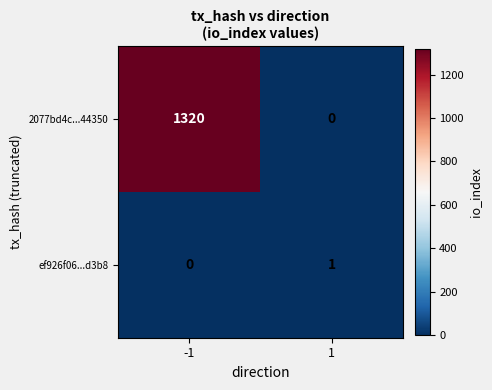

Between -1 and 1, which series saw the biggest shift?

2077bd4c...44350